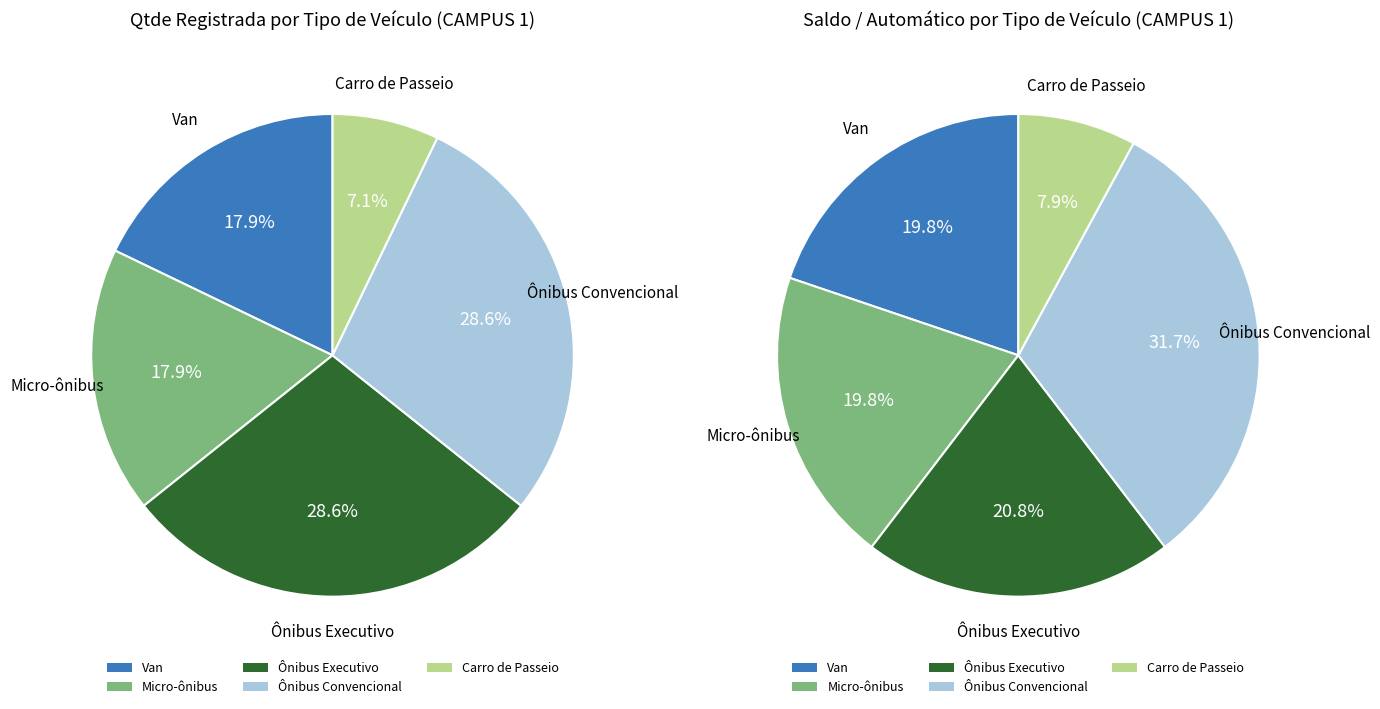

Combined, what portion of the pie is Van and Ônibus Convencional?

51.5%